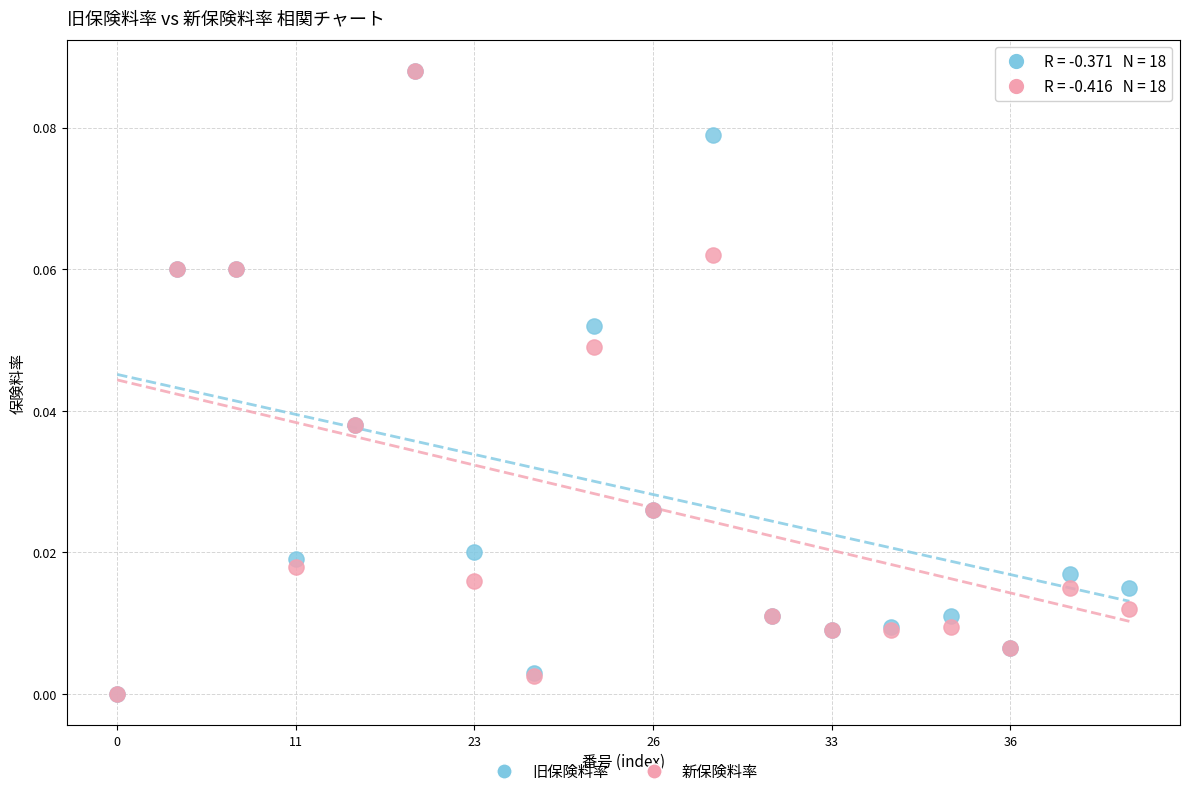

What are all the series names shown in the legend?

旧保険料率, 新保険料率